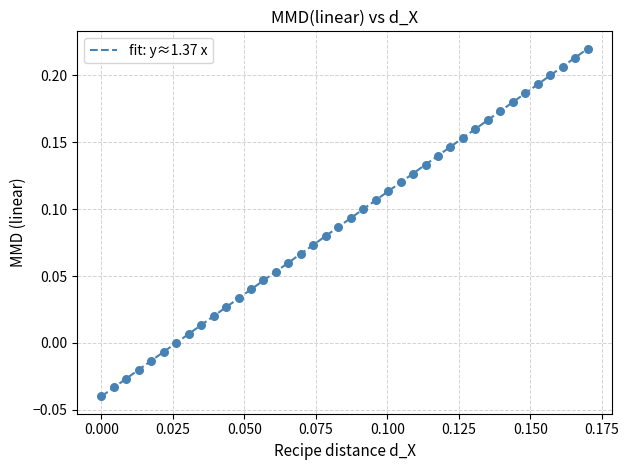

What is the range of Y values (max minus min)?

0.3